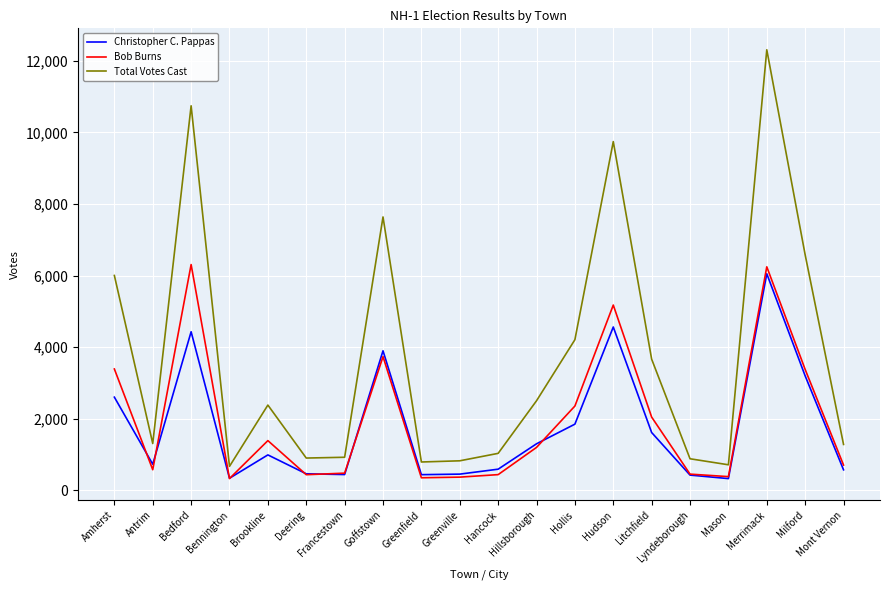

What is the total value across all series at Bennington?

1346